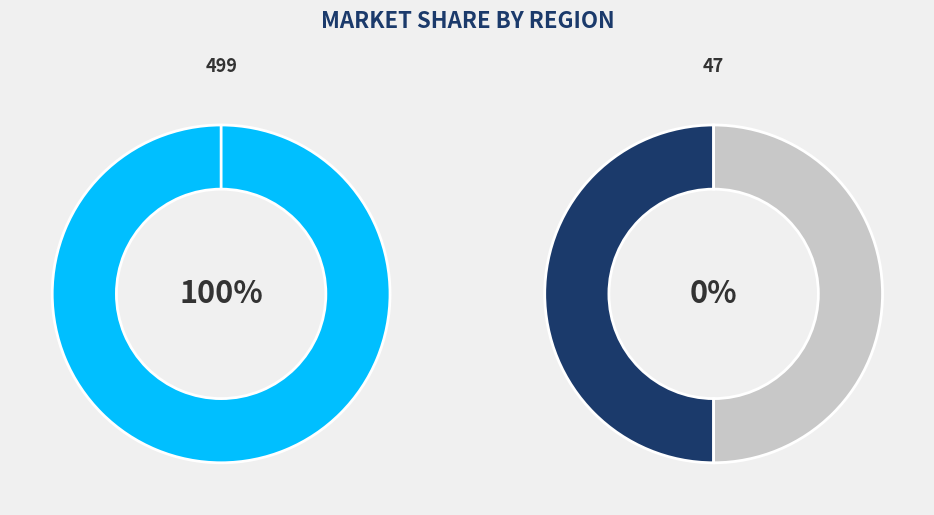

The 499 slice represents 99% of the pie. True or false?

False